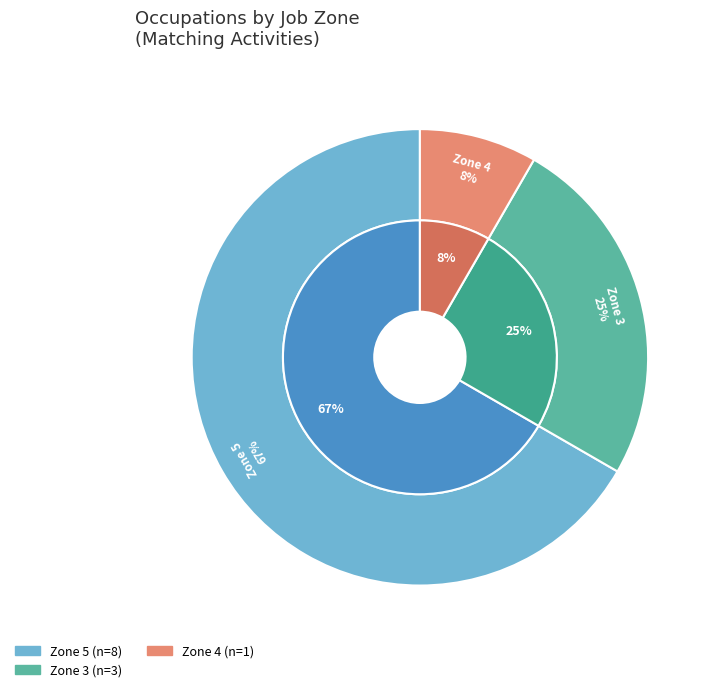

Combined, do Ophthalmologists and Chiropractors account for over 50%?

No